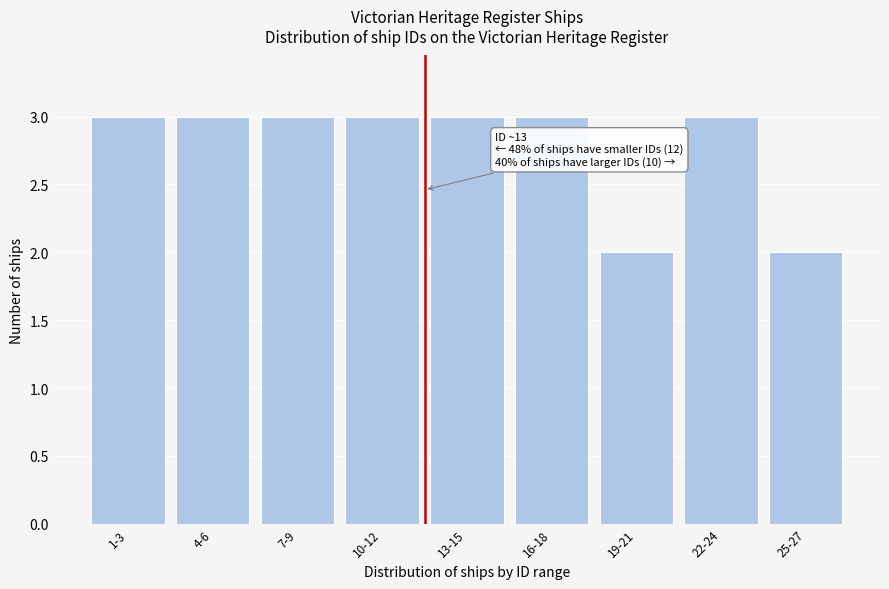

Reading left to right, extract all data points from this chart.

3	3	3	3	3	3	2	3	2